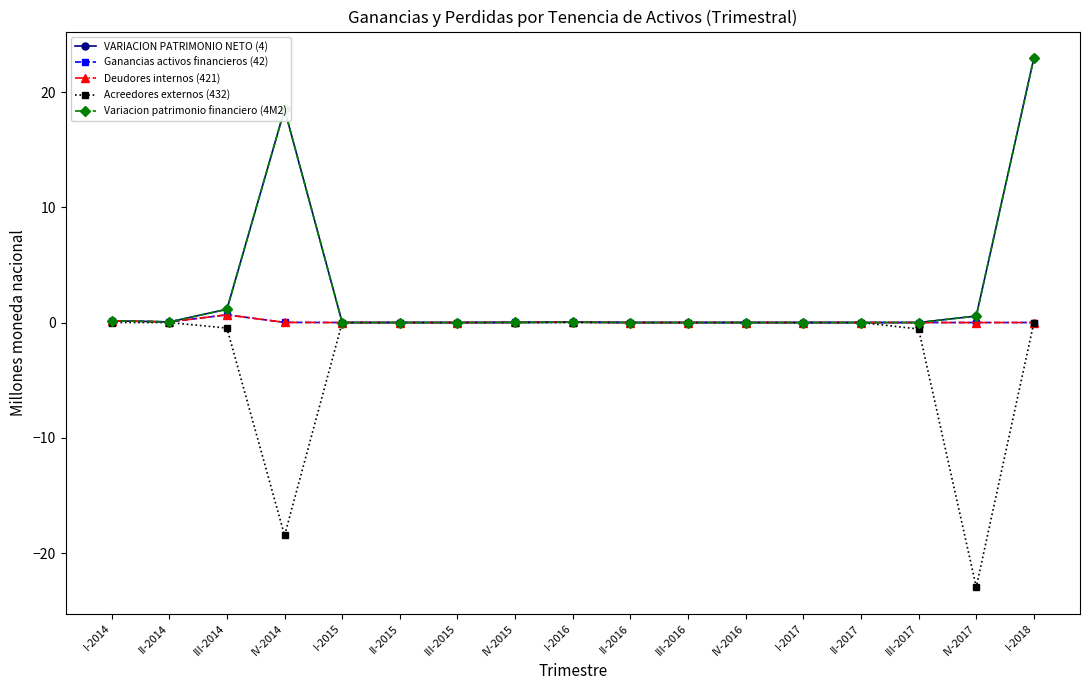

Reading left to right, transcribe all the data shown in this chart.

VARIACION PATRIMONIO NETO (4): 0.2	0.1	1.2	18.5	0.0	0.0	0.0	0.0	0.0	0.0	0.0	0.0	0.0	0.0	0.0	0.6	23.0
Ganancias activos financieros (42): 0.2	0.1	0.7	0.0	0.0	0.0	0.0	0.0	0.0	0.0	0.0	0.0	0.0	0.0	0.0	0.0	0.0
Deudores internos (421): 0.2	0.1	0.7	0.0	0.0	0.0	0.0	0.0	0.0	0.0	0.0	0.0	0.0	0.0	0.0	0.0	0.0
Acreedores externos (432): 0.0	0.0	-0.5	-18.5	0.0	0.0	0.0	0.0	0.0	0.0	0.0	0.0	0.0	0.0	-0.6	-23.0	0.0
Variacion patrimonio financiero (4M2): 0.2	0.1	1.2	18.5	0.0	0.0	0.0	0.0	0.0	0.0	0.0	0.0	0.0	0.0	0.0	0.6	23.0